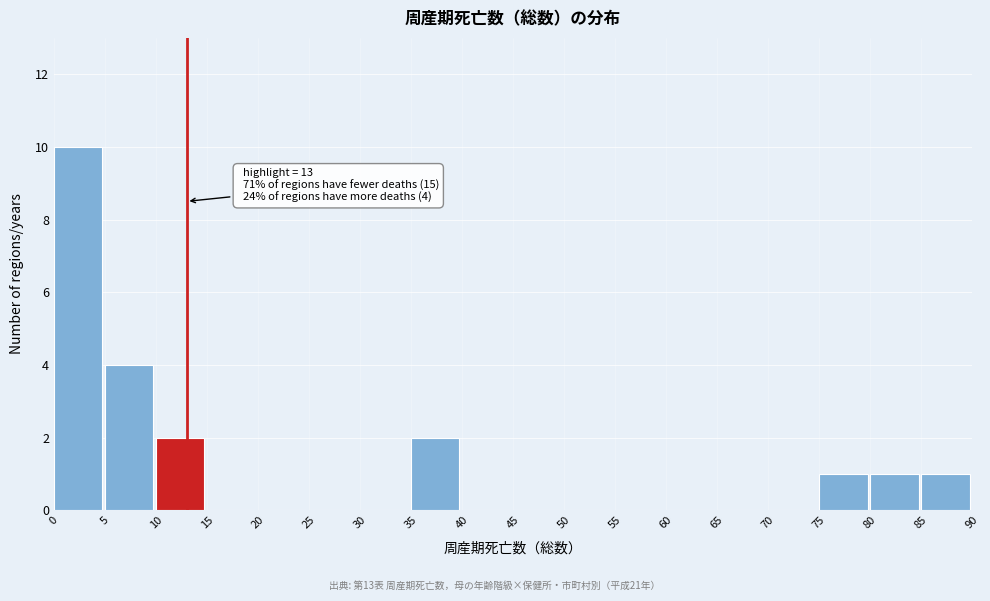

Over which range of the x-axis is the bar tallest?

0 to 5